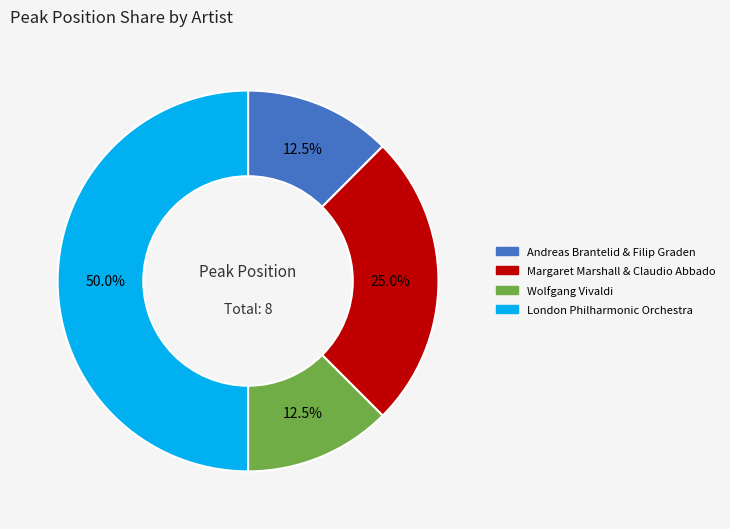

What percentage is the Margaret Marshall & Claudio Abbado slice, to the nearest percent?

25%